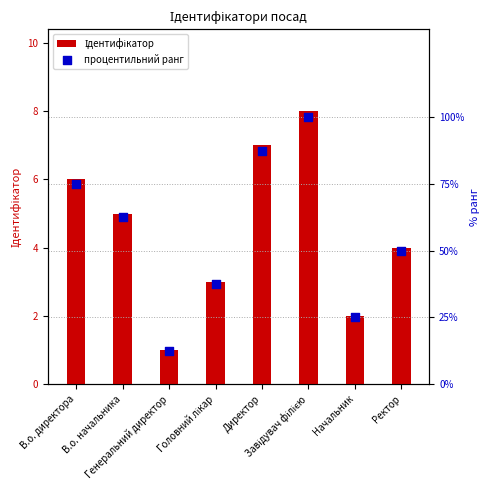

Which series contains the lowest Y value?

Ідентифікатор